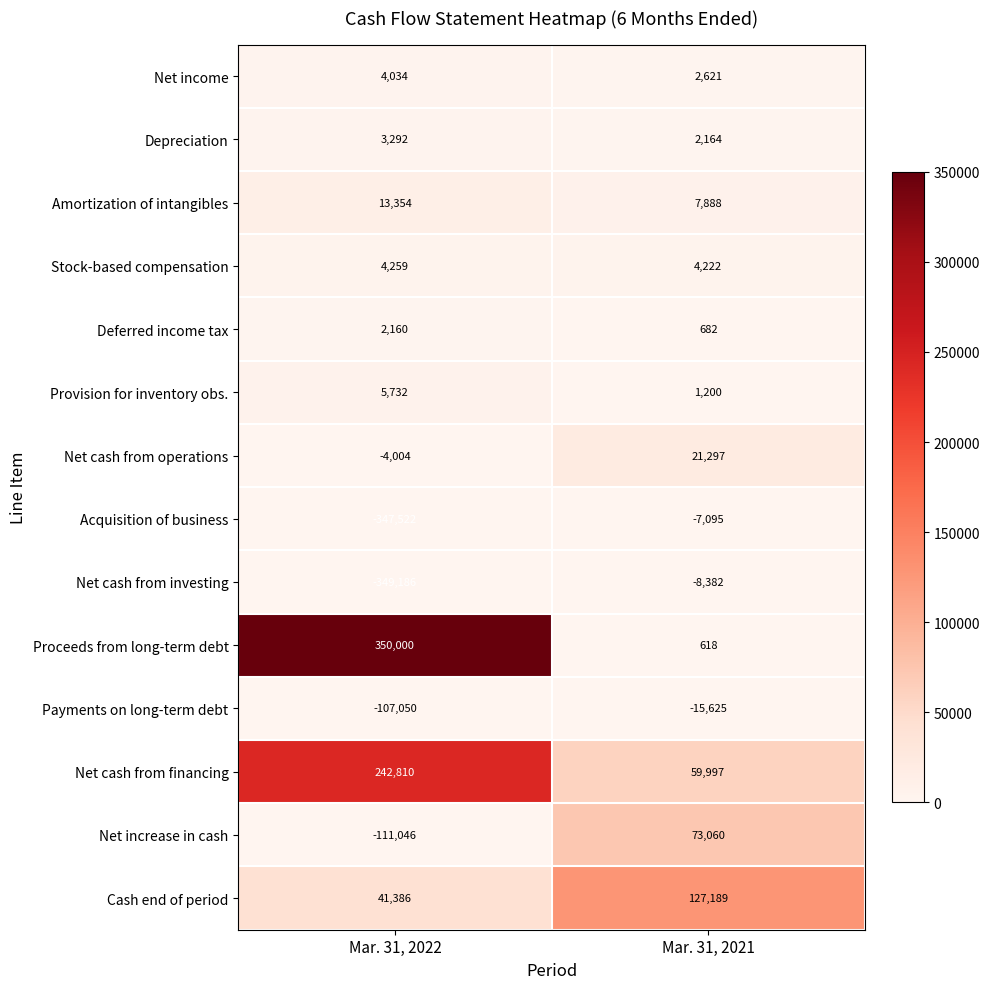

Which series has the largest total across all categories?

Proceeds from long-term debt